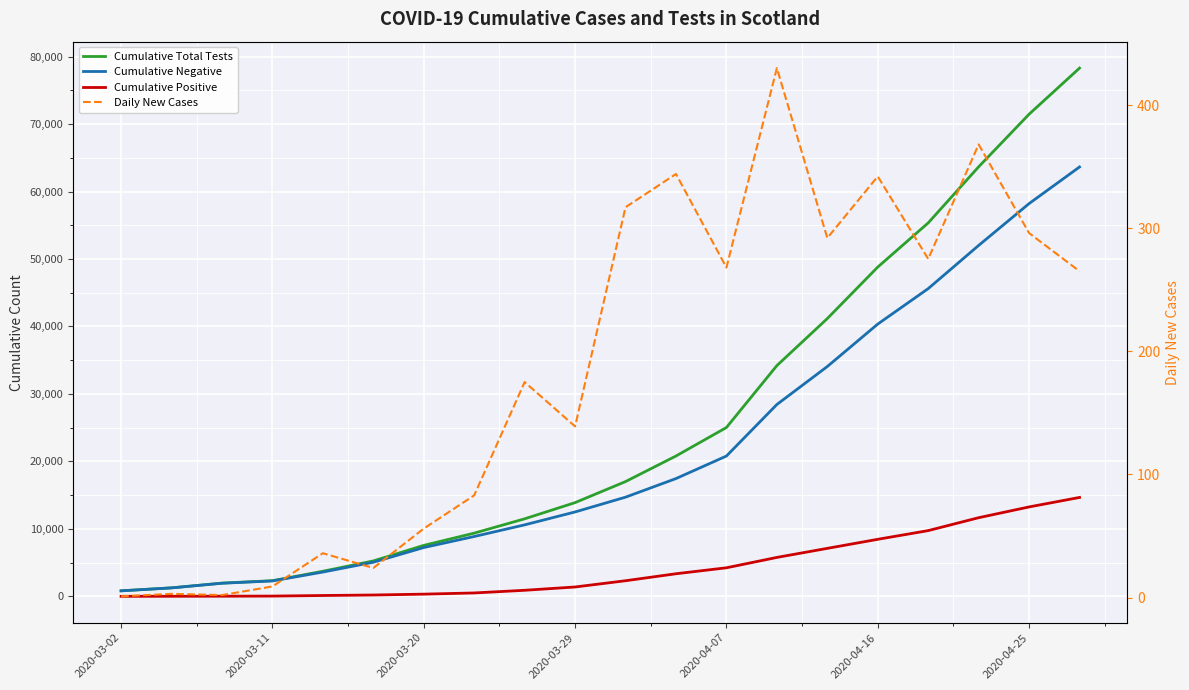

List the series in order of their peak value, highest first.

Cumulative Total Tests, Cumulative Negative, Cumulative Positive, Daily New Cases